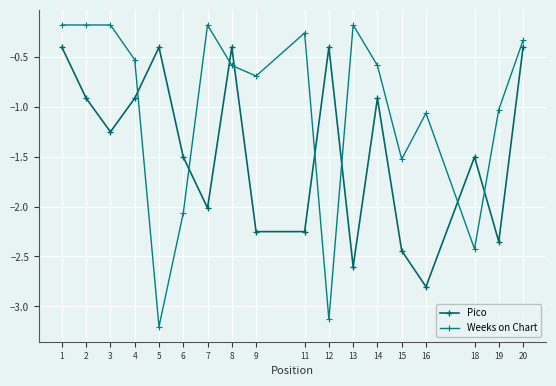

What value does the Weeks on Chart series have at 4?

-0.5